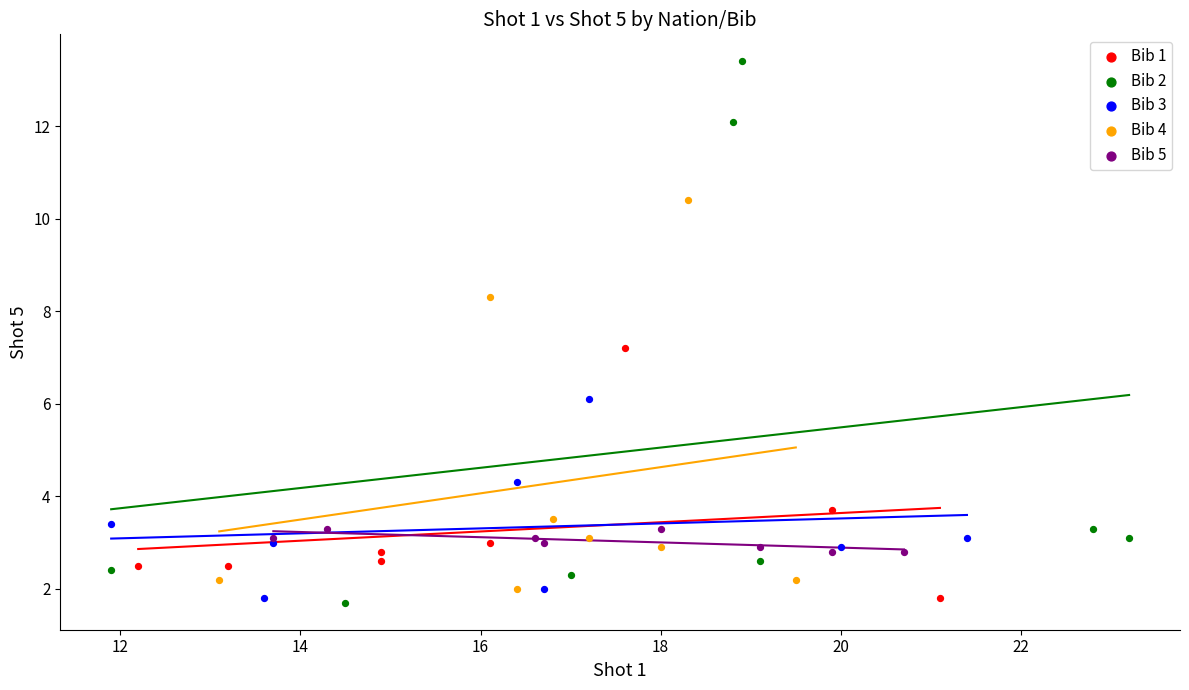

Which series has the widest spread of Y values?

Bib 2